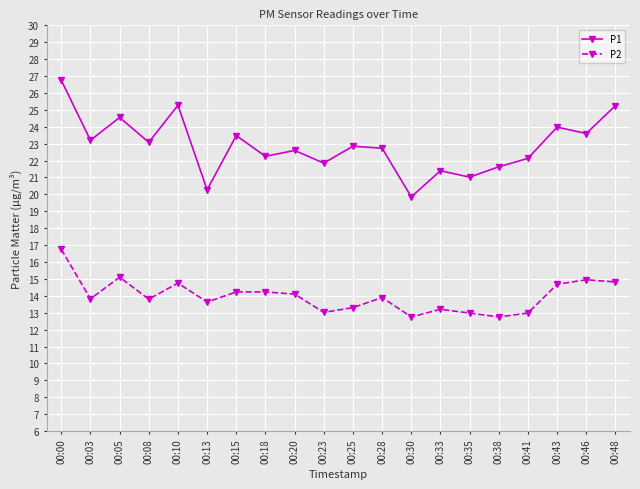

What is the total value across all series at 00:30?

32.6